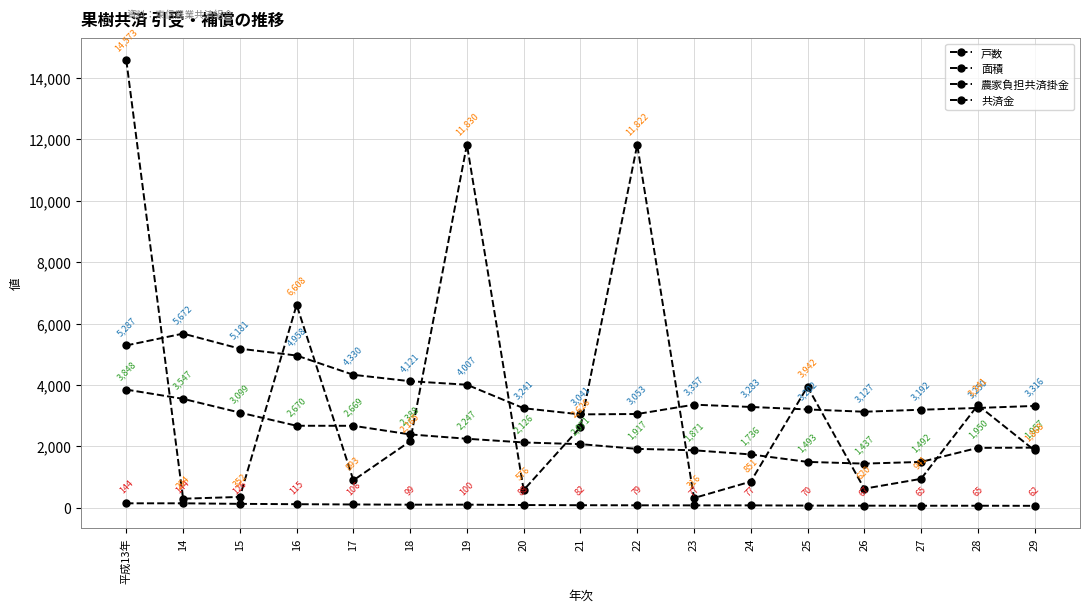

At which label is 共済金 closest to 7433?

16